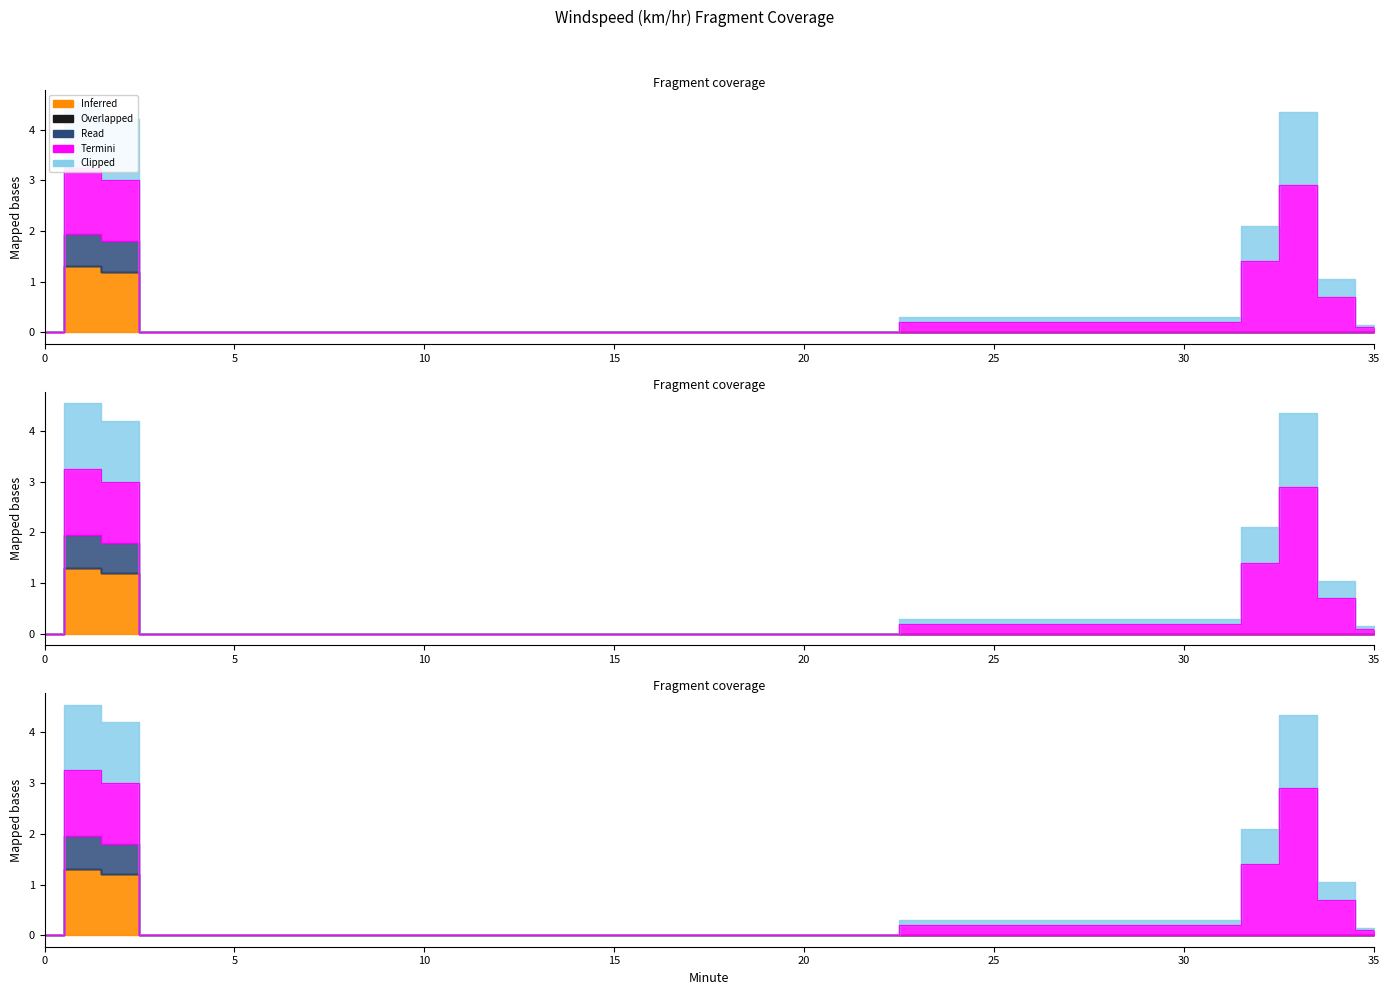

Does the chart display data point markers on the line(s)?

No